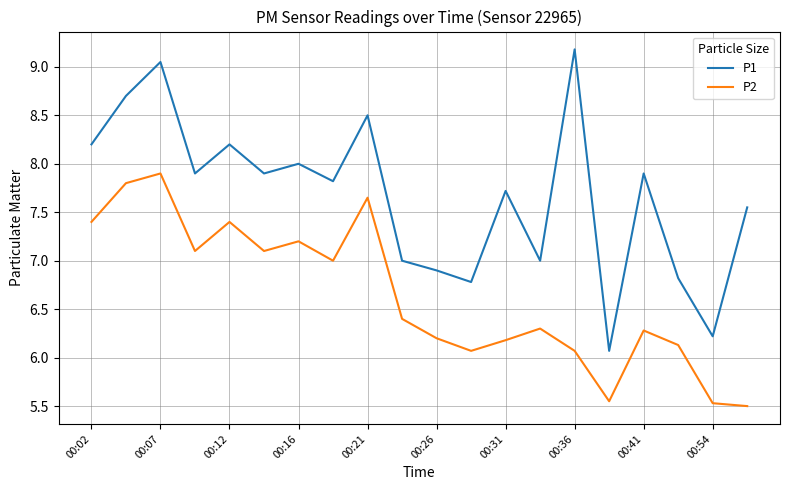

True or false: P1 and P2 intersect in this chart.

False